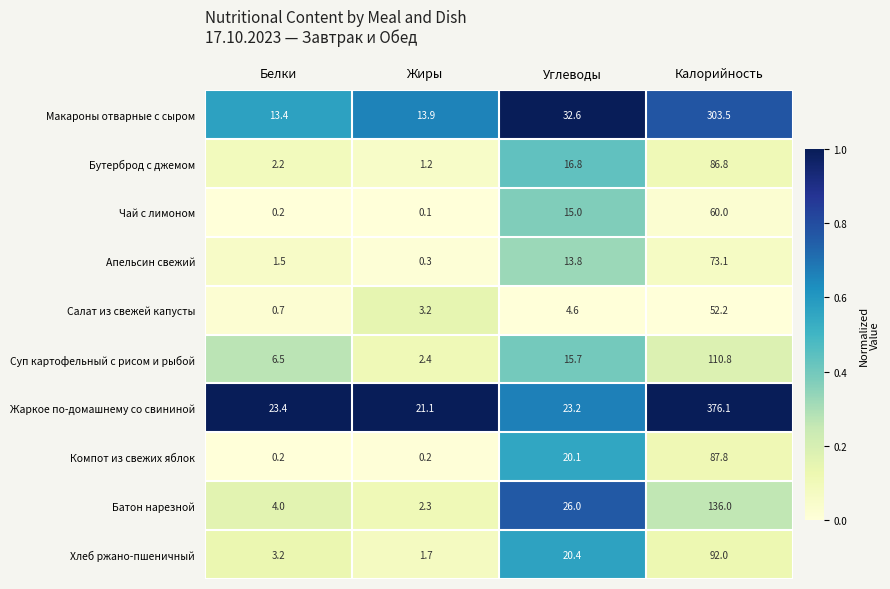

What is the maximum value for Хлеб ржано-пшеничный?

92.0